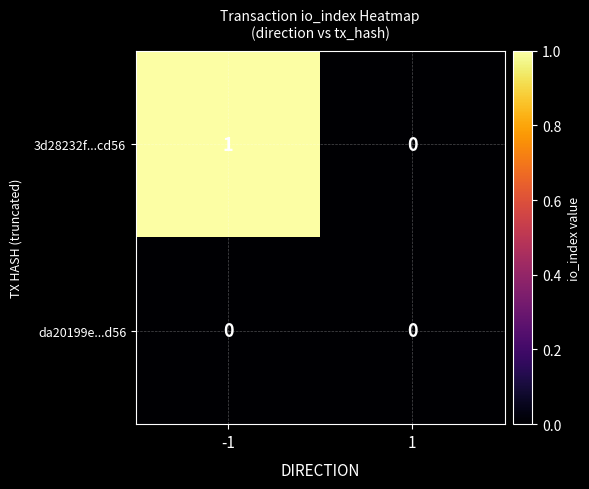

Between -1 and 1, which series saw the biggest shift?

3d28232f...cd56